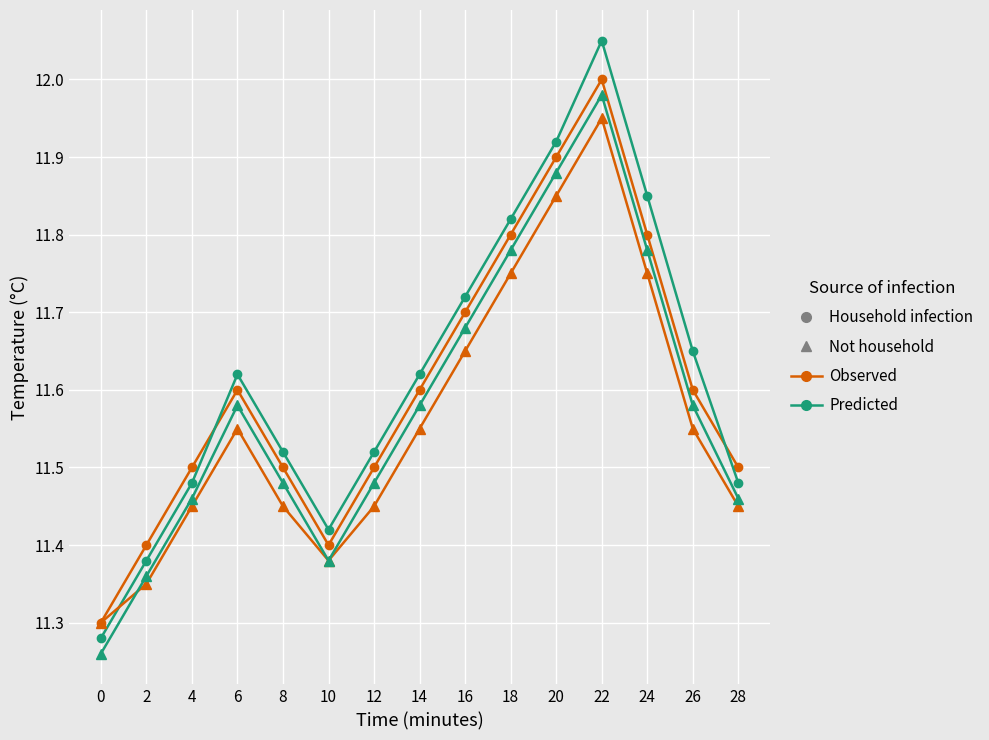

What is the total value across all series at 22?

48.0